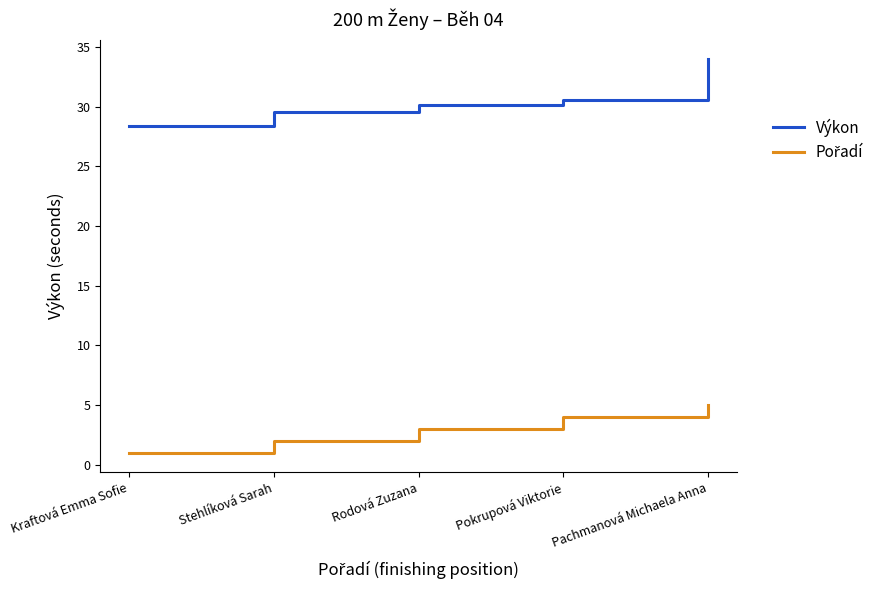

What is the greatest value displayed?

34.0